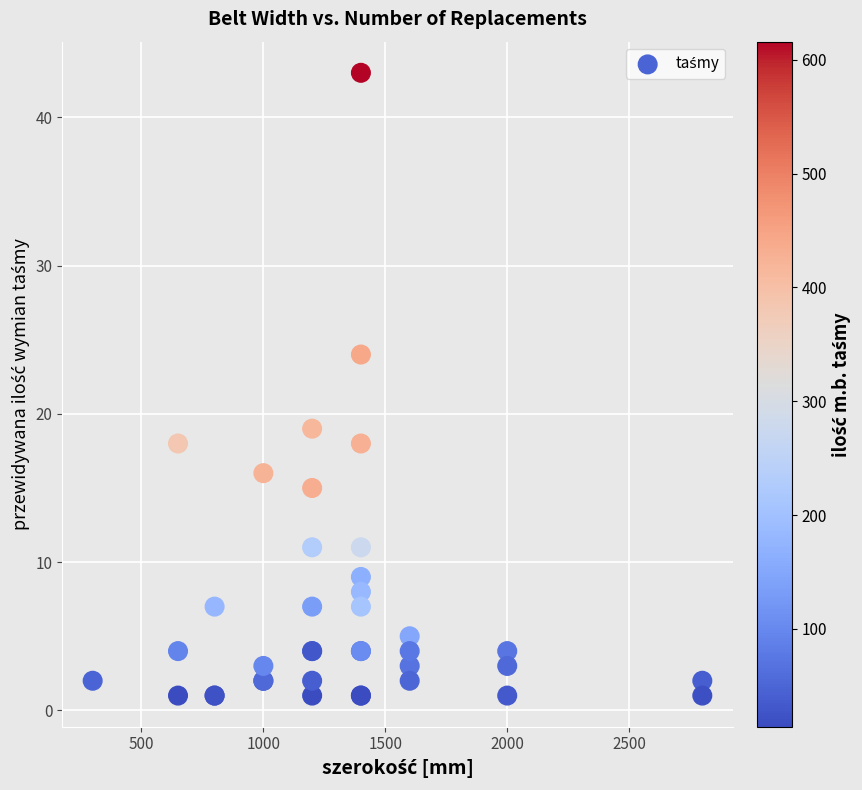

What Y value in the scatter plot is closest to 22?

24